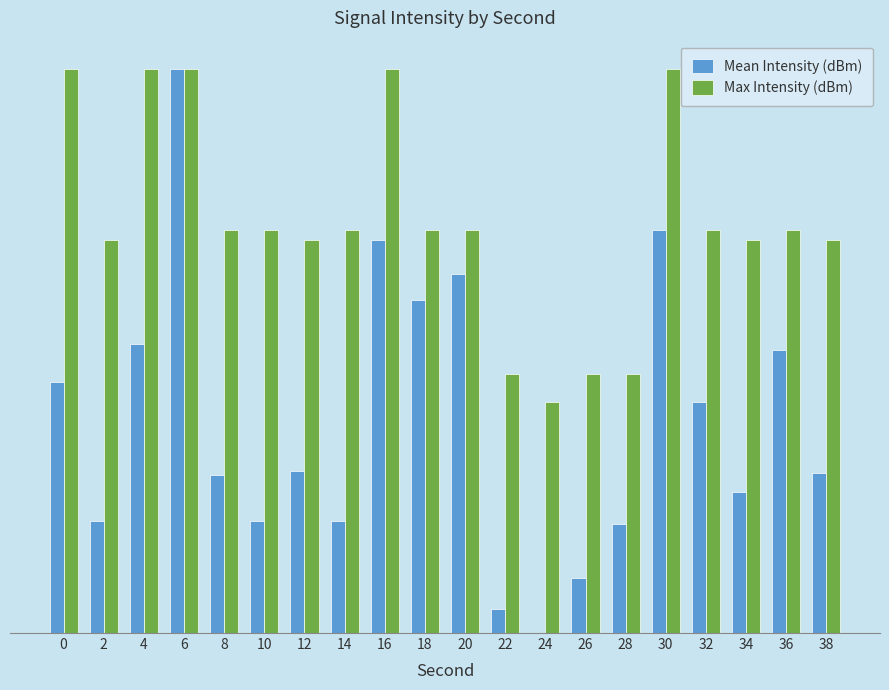

Rank the series at 20 from highest to lowest value.

Max Intensity (dBm), Mean Intensity (dBm)